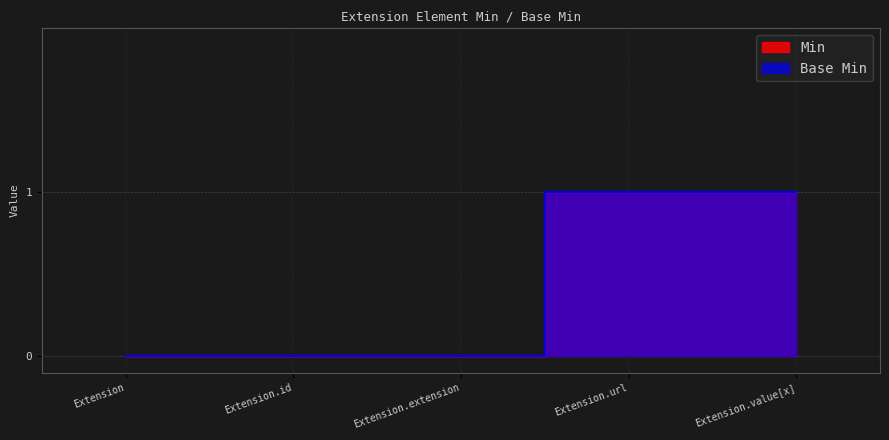

Where is Base Min nearest to the value 0?

Extension